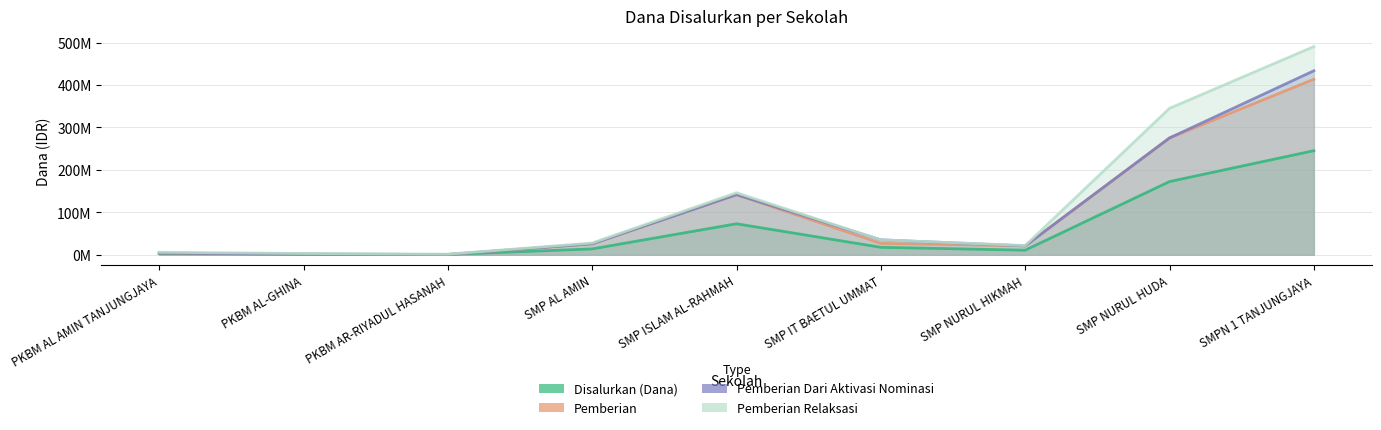

What is the difference between the maximum and minimum values in the Pemberian series?

412875000